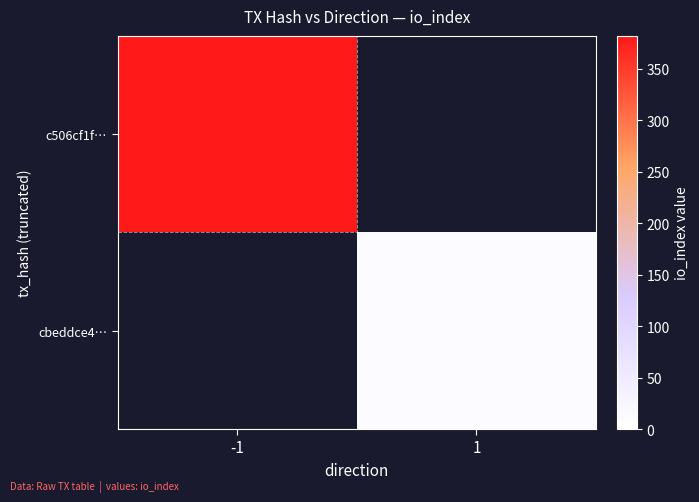

Which has a higher value, 1 or -1?

-1